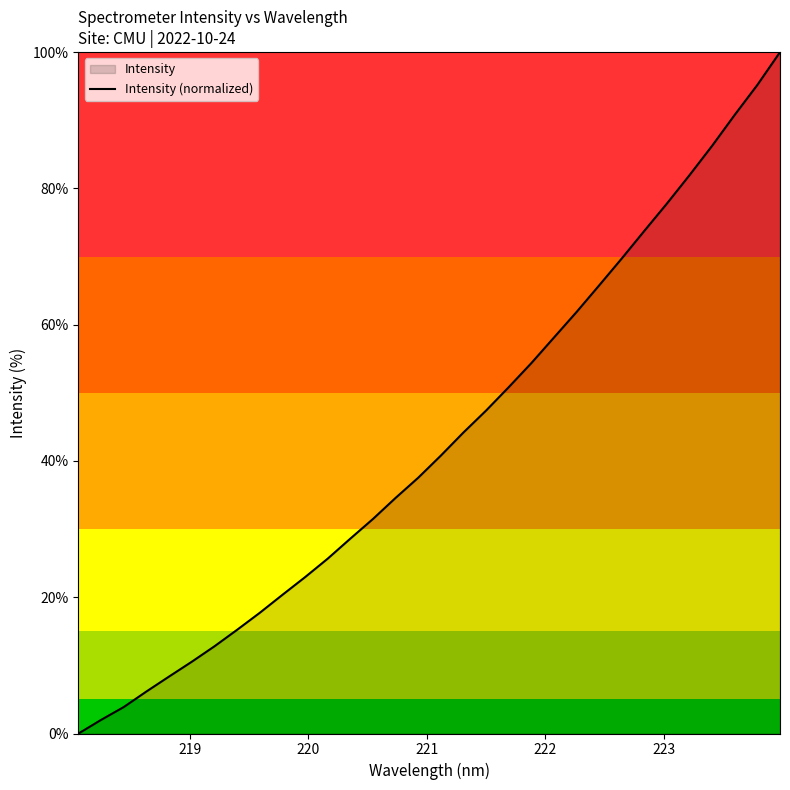

What is the difference between the maximum and minimum values?

100.0